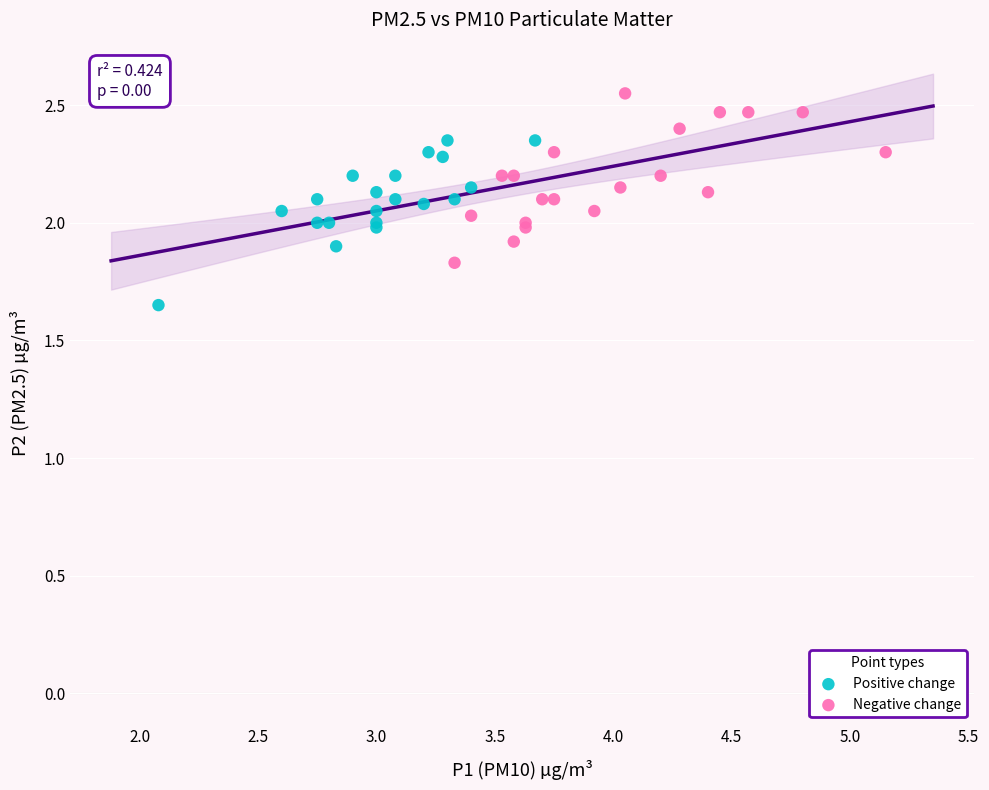

Which series reaches the maximum Y coordinate?

Negative change